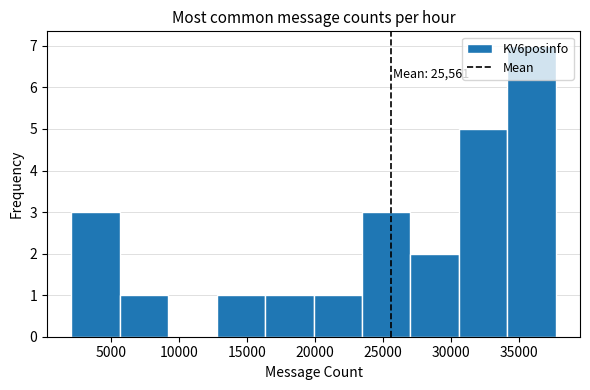

Which range on the x-axis has the tallest bar?

34000 to 37500